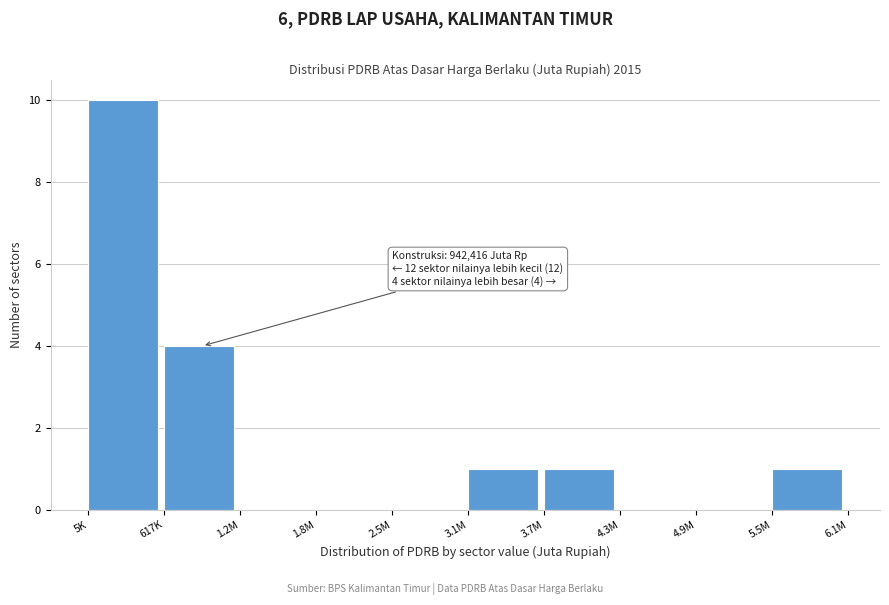

Reading right to left, what are all the values shown in this chart?

5.5M=1	4.9M=0	4.3M=0	3.7M=1	3.1M=1	2.5M=0	1.8M=0	1.2M=0	617K=4	5K=10